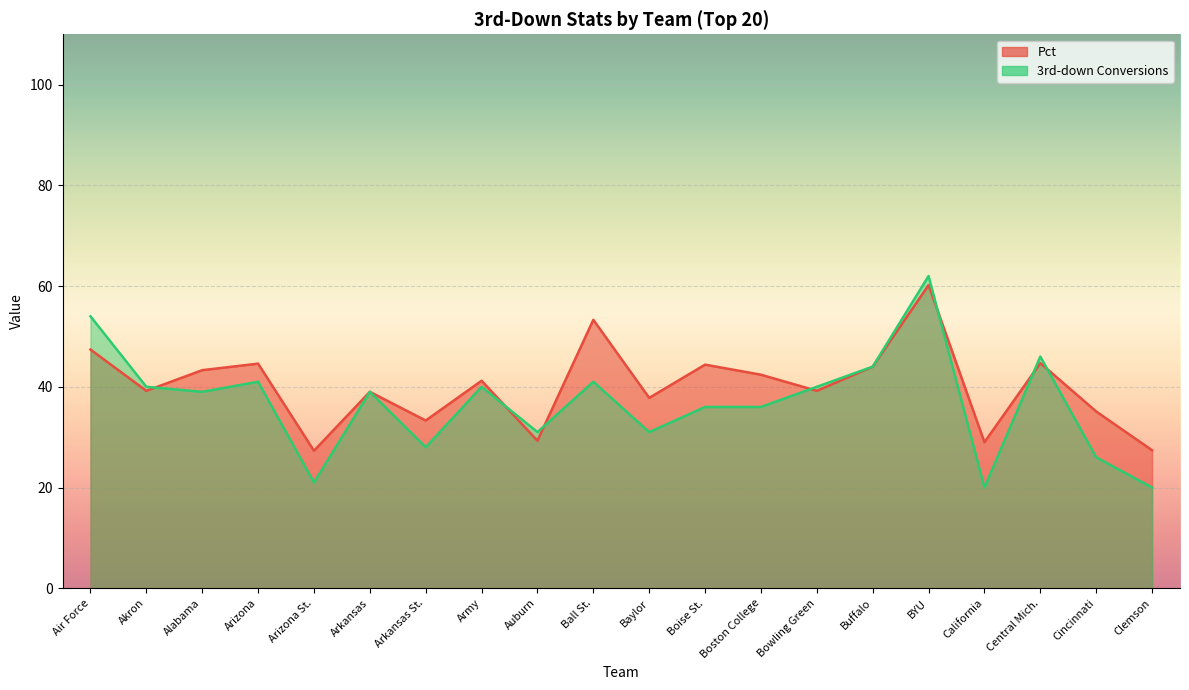

Reading left to right, list all the values displayed in this chart.

Pct: Air Force=47.4	Akron=39.2	Alabama=43.3	Arizona=44.6	Arizona St.=27.3	Arkansas=39.0	Arkansas St.=33.3	Army=41.2	Auburn=29.3	Ball St.=53.3	Baylor=37.8	Boise St.=44.4	Boston College=42.4	Bowling Green=39.2	Buffalo=44.0	BYU=60.2	California=29.0	Central Mich.=44.7	Cincinnati=35.1	Clemson=27.4
3rd-down Conversions: Air Force=54.0	Akron=40.0	Alabama=39.0	Arizona=41.0	Arizona St.=21.0	Arkansas=39.0	Arkansas St.=28.0	Army=40.0	Auburn=31.0	Ball St.=41.0	Baylor=31.0	Boise St.=36.0	Boston College=36.0	Bowling Green=40.0	Buffalo=44.0	BYU=62.0	California=20.0	Central Mich.=46.0	Cincinnati=26.0	Clemson=20.0